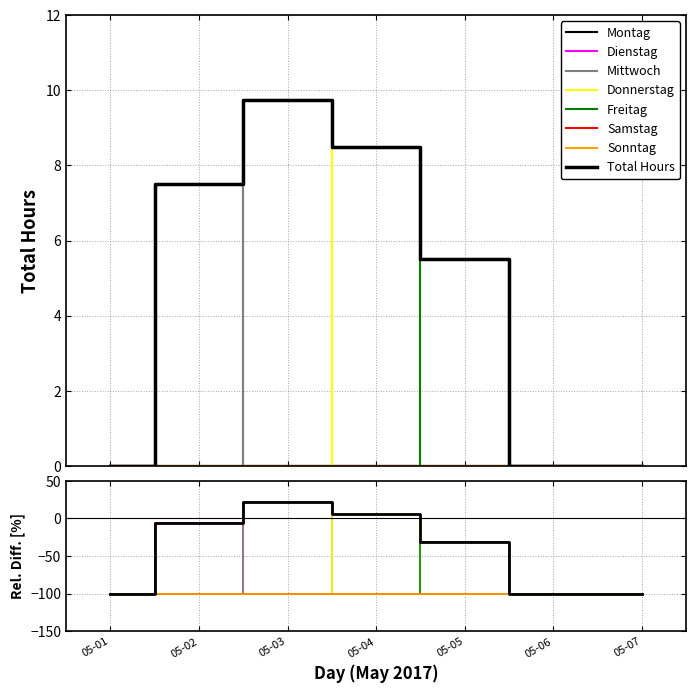

Where do Mittwoch and Donnerstag first cross each other?

05-03 and 05-04